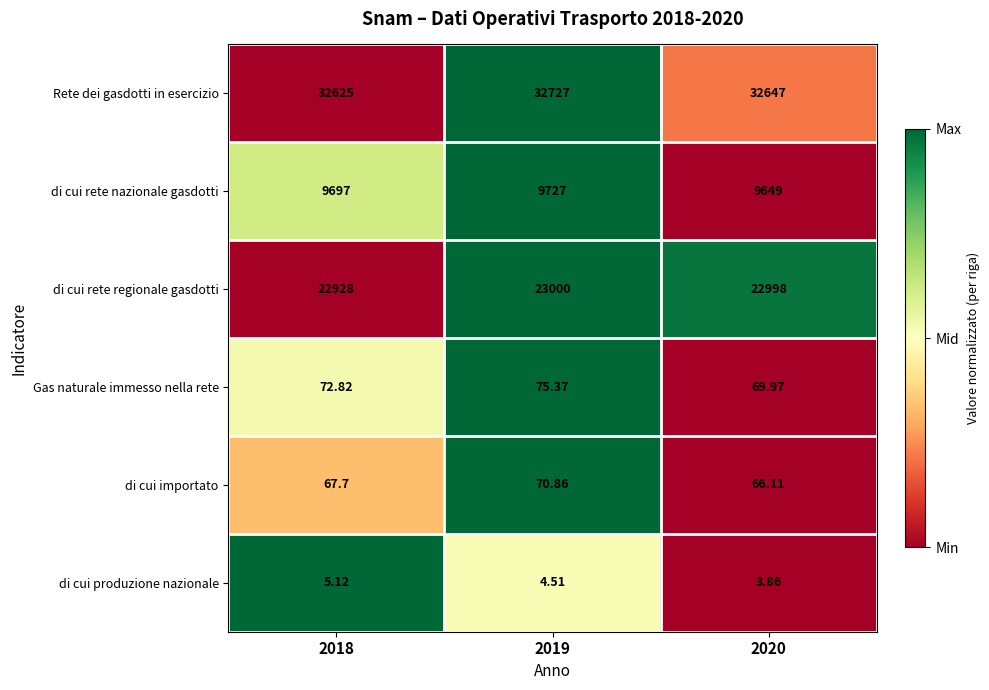

Is the value of Rete dei gasdotti in esercizio at 2019 greater than the value of Gas naturale immesso nella rete at 2019?

Yes